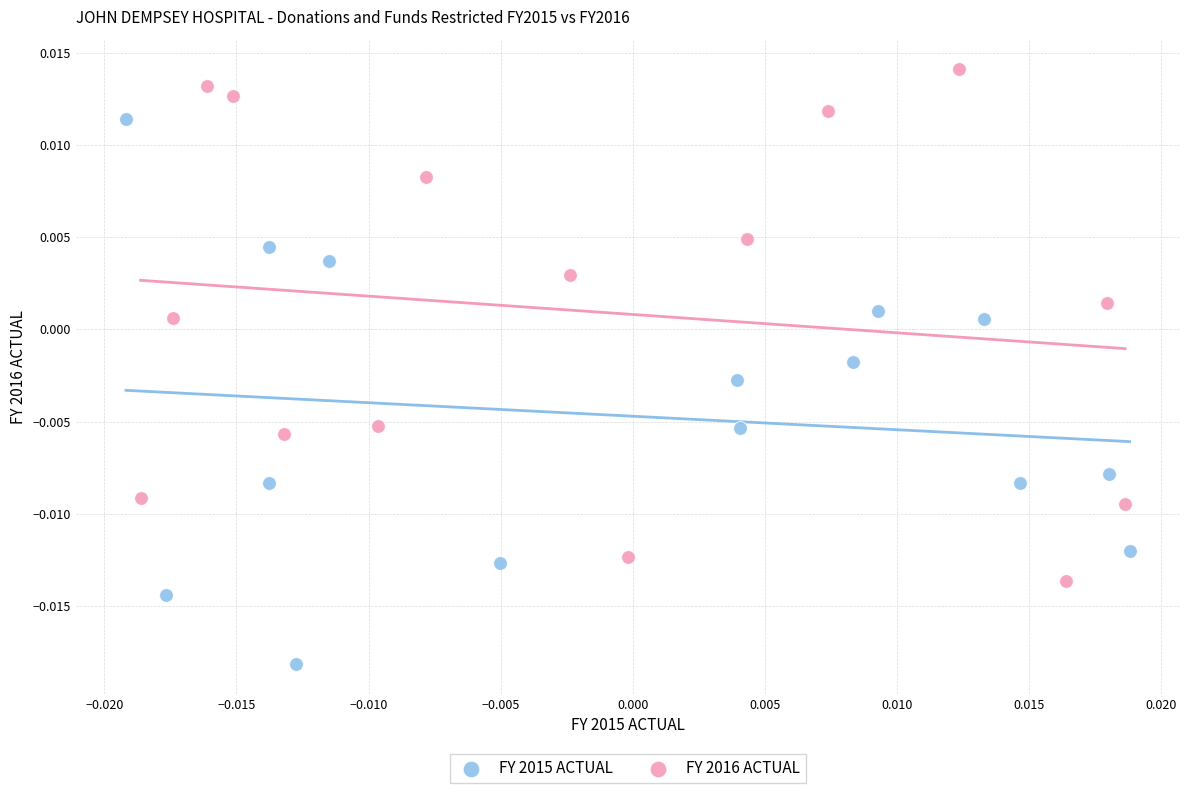

Which series reaches the maximum Y coordinate?

FY 2016 ACTUAL